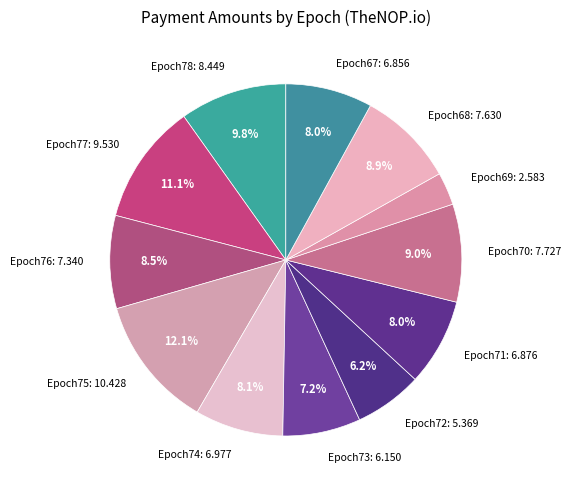

Approximately how many times larger is the value at Epoch69: 2.583 compared to Epoch67: 6.856?

0.4